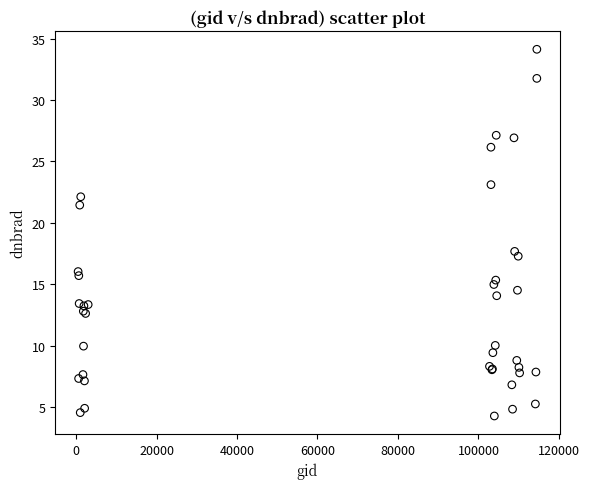

What Y value in the scatter plot is closest to 19?

17.7